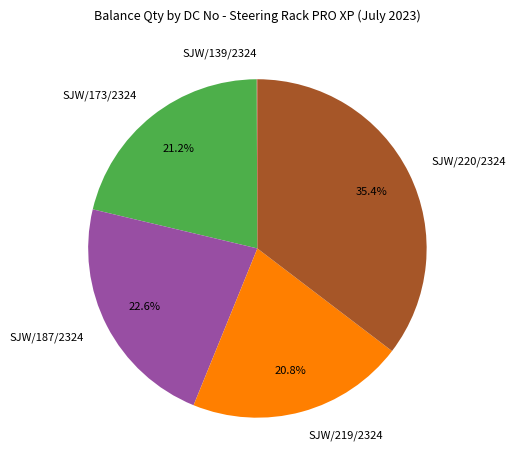

Is the sum of SJW/220/2324 and SJW/173/2324 greater than half?

Yes